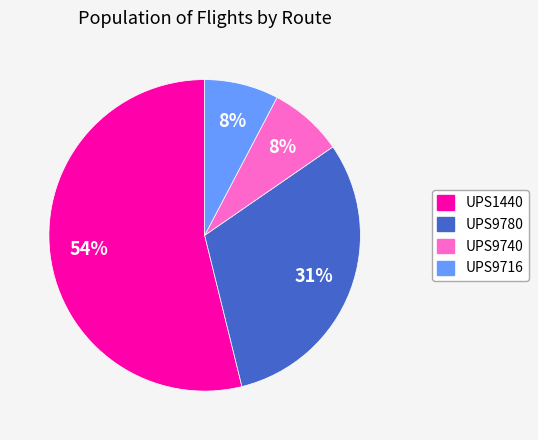

Which has a higher value, UPS1440 or UPS9740?

UPS1440